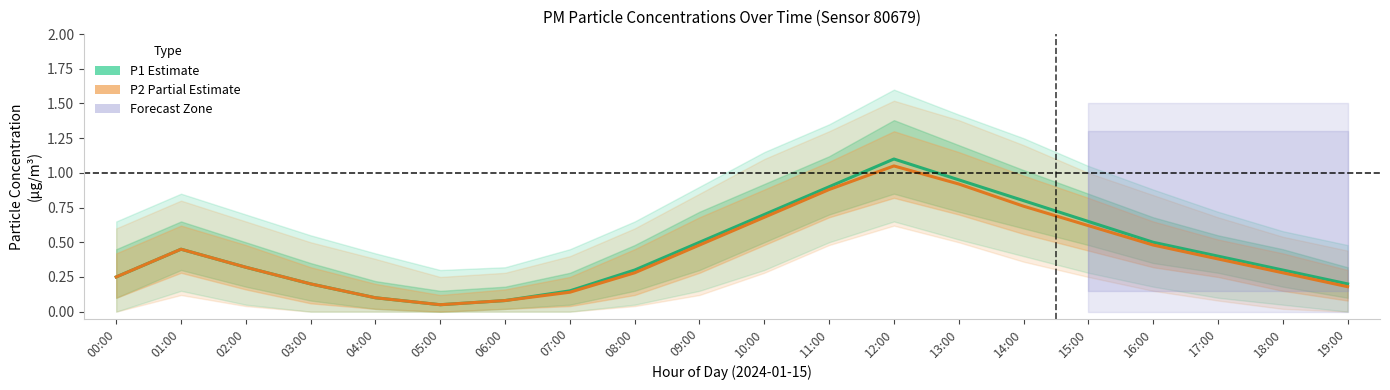

Which series has the largest total across all categories?

P1 (Estimate)